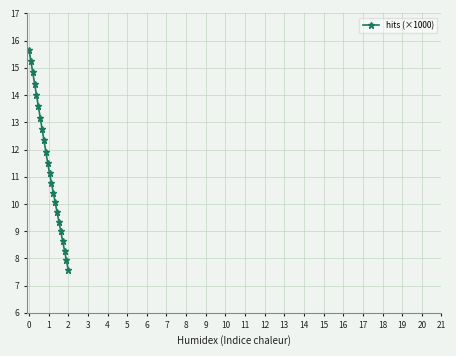

Does the chart have visible grid lines?

Yes